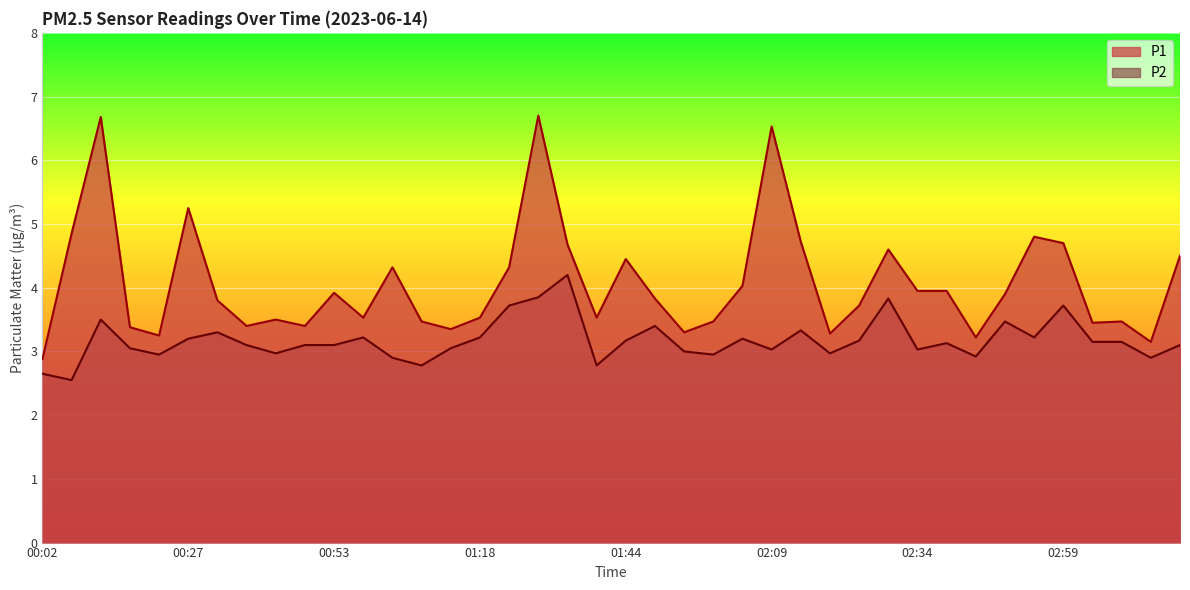

Reading left to right, extract all data points from this chart.

P1: 00:02=2.9	00:07=4.8	00:12=6.7	00:17=3.4	00:22=3.2	00:27=5.2	00:32=3.8	00:38=3.4	00:43=3.5	00:48=3.4	00:53=3.9	00:58=3.5	01:03=4.3	01:08=3.5	01:13=3.4	01:18=3.5	01:23=4.3	01:28=6.7	01:34=4.7	01:39=3.5	01:44=4.5	01:49=3.8	01:54=3.3	01:59=3.5	02:04=4.0	02:09=6.5	02:14=4.7	02:19=3.3	02:24=3.7	02:29=4.6	02:34=4.0	02:39=4.0	02:44=3.2	02:49=3.9	02:54=4.8	02:59=4.7	03:04=3.5	03:10=3.5	03:15=3.1	03:20=4.5
P2: 00:02=2.6	00:07=2.5	00:12=3.5	00:17=3.0	00:22=3.0	00:27=3.2	00:32=3.3	00:38=3.1	00:43=3.0	00:48=3.1	00:53=3.1	00:58=3.2	01:03=2.9	01:08=2.8	01:13=3.0	01:18=3.2	01:23=3.7	01:28=3.9	01:34=4.2	01:39=2.8	01:44=3.2	01:49=3.4	01:54=3.0	01:59=3.0	02:04=3.2	02:09=3.0	02:14=3.3	02:19=3.0	02:24=3.2	02:29=3.8	02:34=3.0	02:39=3.1	02:44=2.9	02:49=3.5	02:54=3.2	02:59=3.7	03:04=3.1	03:10=3.1	03:15=2.9	03:20=3.1